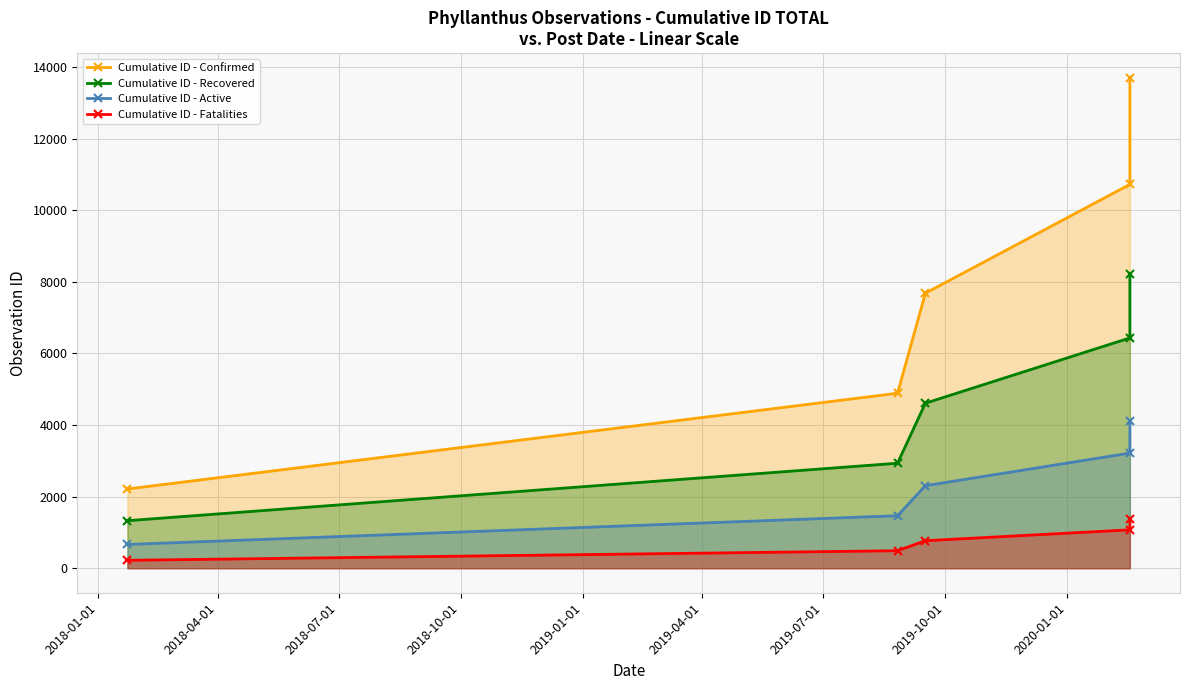

List the series in order of their peak value, lowest first.

Cumulative ID - Fatalities, Cumulative ID - Active, Cumulative ID - Recovered, Cumulative ID - Confirmed